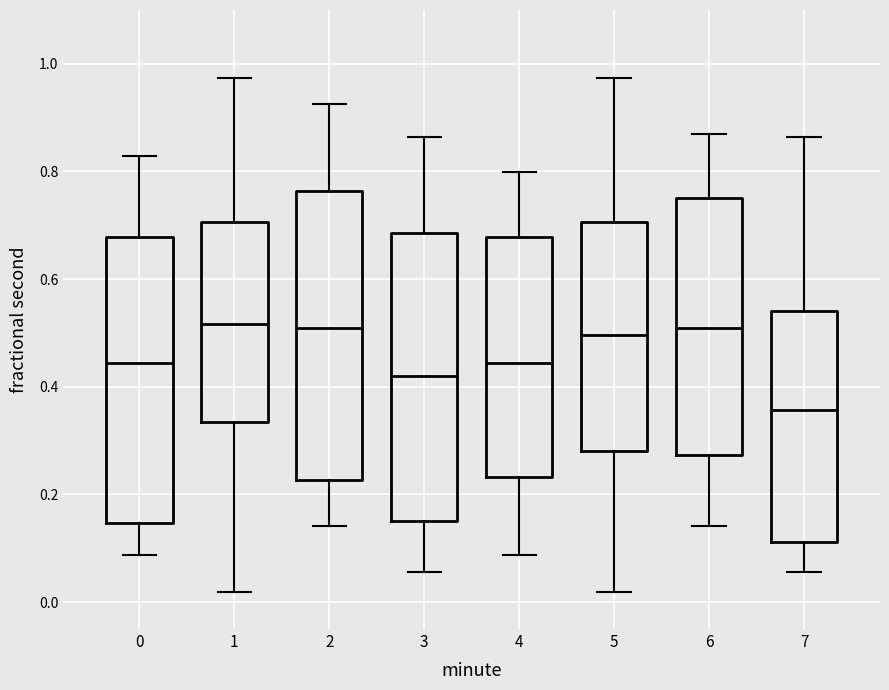

Reading left to right, transcribe this box plot: for each box, give where its median line is, the range the box spans, and where its two whiskers end, as read against the y-axis. The values are not printed on the chart, so give them approximately, as read against the axis.

0: median 0.44, box 0.14 to 0.68, whiskers 0.08 to 0.82
1: median 0.52, box 0.34 to 0.70, whiskers 0.02 to 0.98
2: median 0.50, box 0.22 to 0.76, whiskers 0.14 to 0.92
3: median 0.42, box 0.16 to 0.68, whiskers 0.06 to 0.86
4: median 0.44, box 0.24 to 0.68, whiskers 0.08 to 0.80
5: median 0.50, box 0.28 to 0.70, whiskers 0.02 to 0.98
6: median 0.50, box 0.28 to 0.76, whiskers 0.14 to 0.88
7: median 0.36, box 0.12 to 0.54, whiskers 0.06 to 0.86